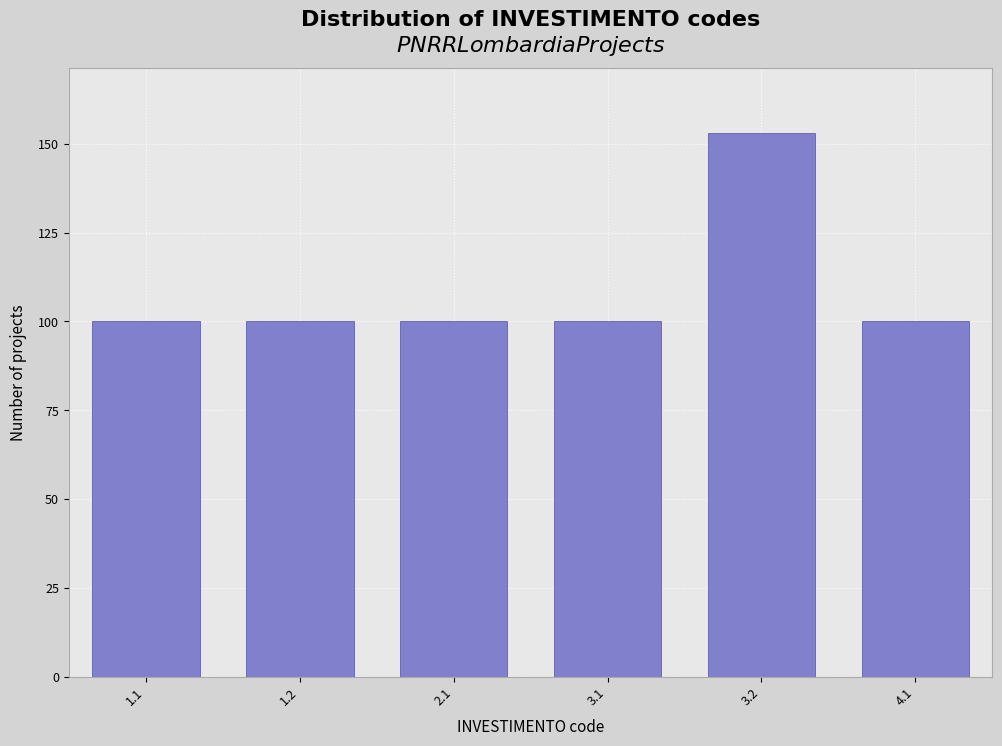

Reading right to left, transcribe all the data shown in this chart.

100	153	100	100	100	100